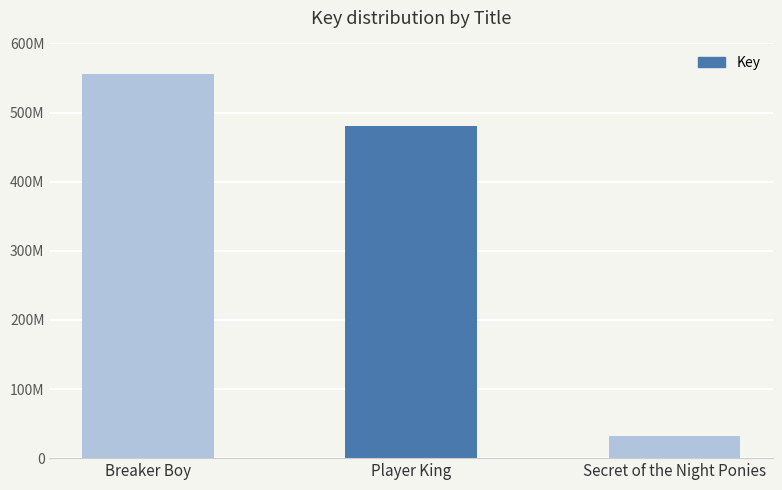

What is the label of the 1st bar from the left?

Breaker Boy